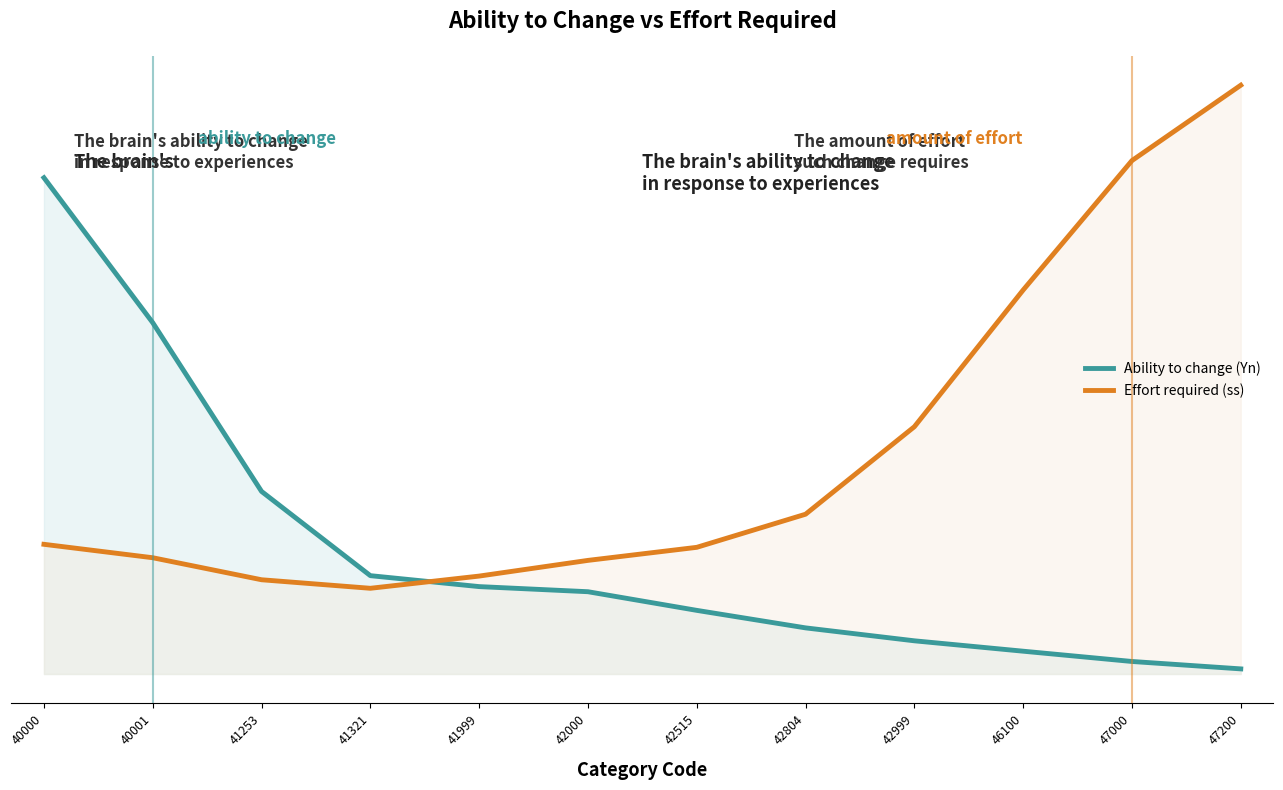

After their last crossing, which series has the higher values: Effort required (ss) or Ability to change (Yn)?

Effort required (ss)